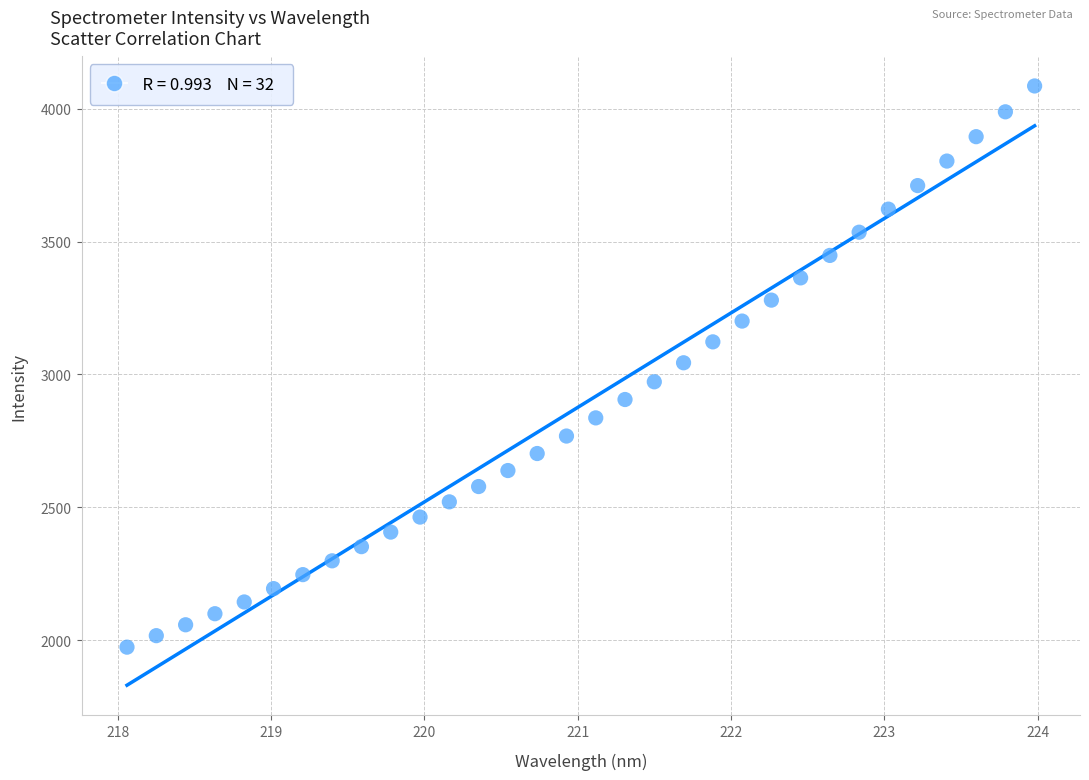

What is the range of X values (max minus min)?

5.9